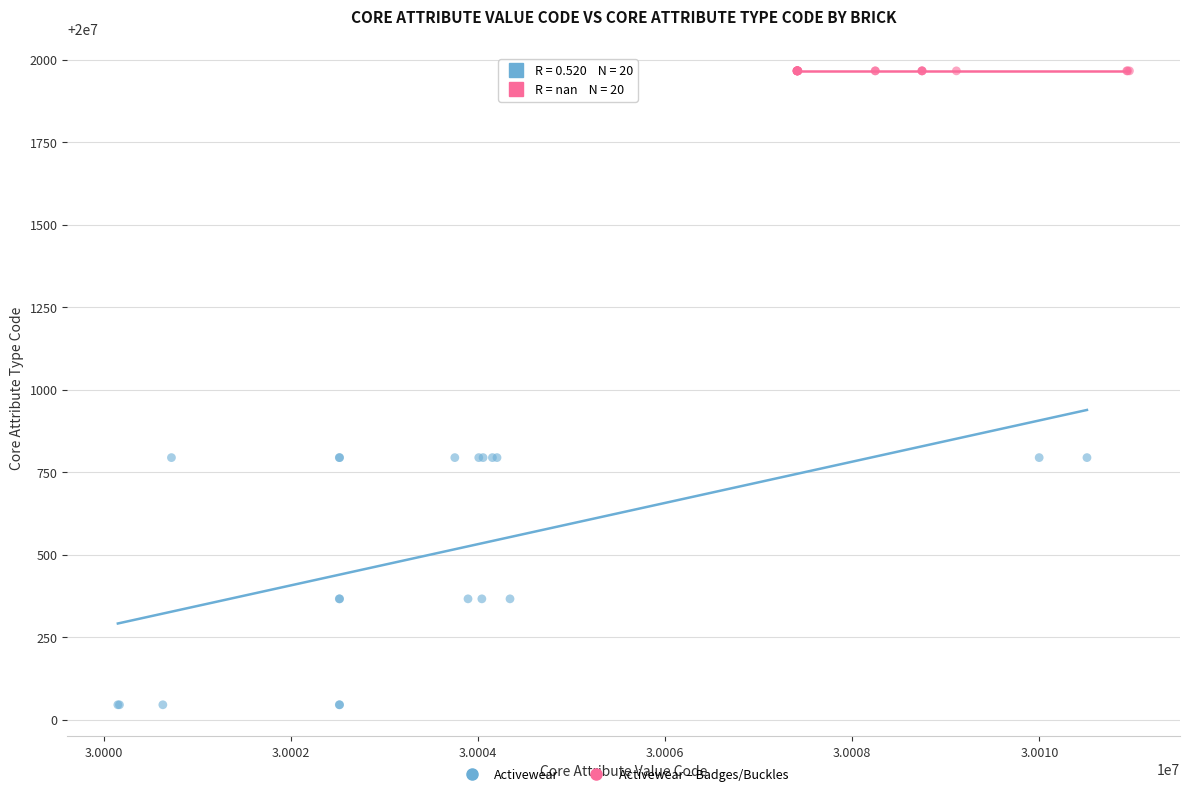

Which series contains the lowest Y value?

Activewear